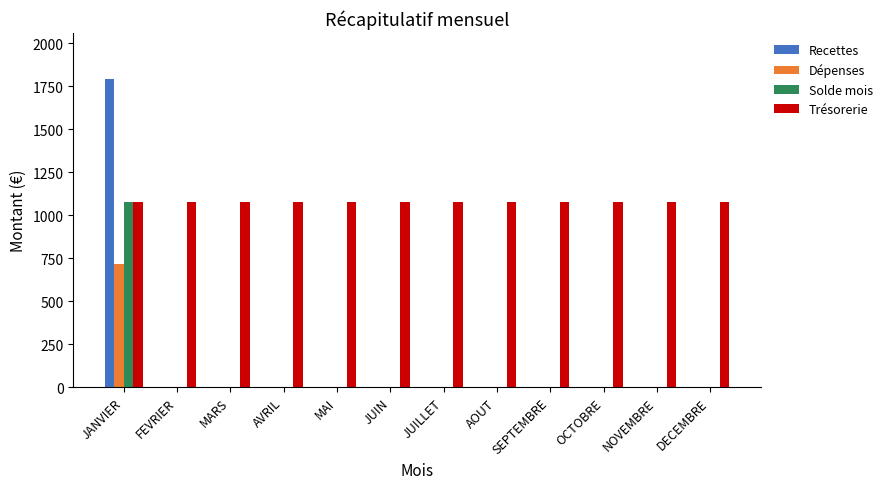

Which series has the largest total across all categories?

Trésorerie